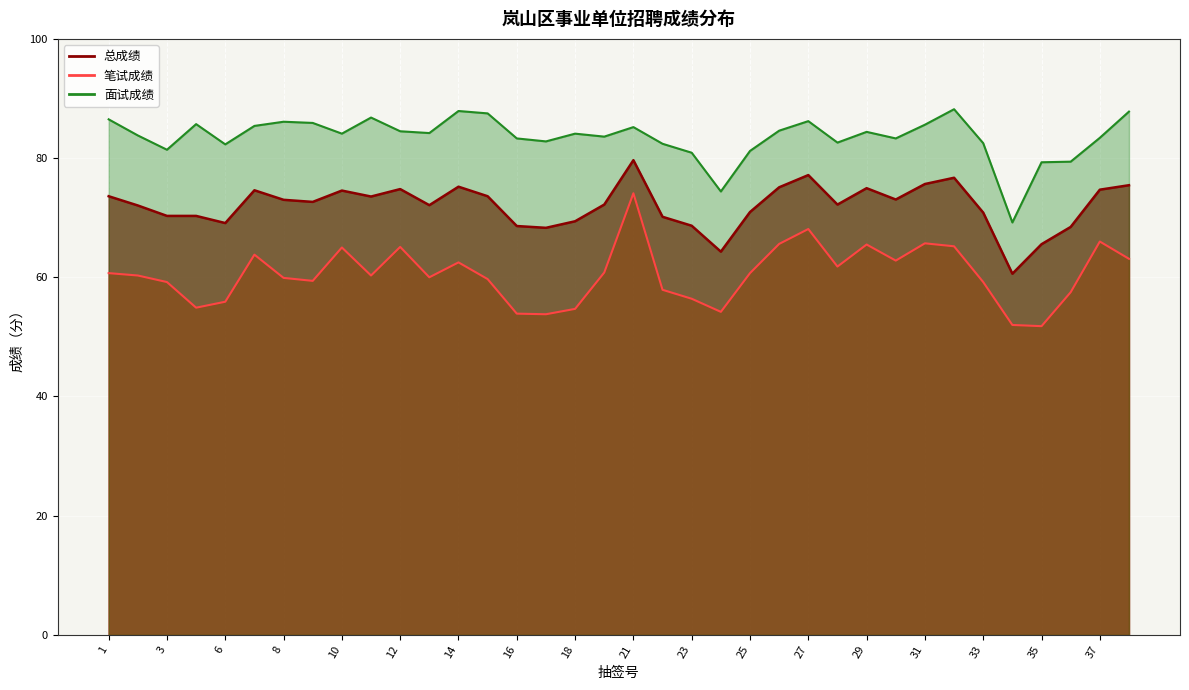

Reading left to right, extract all data points from this chart.

总成绩: 73.6	72.0	70.3	70.3	69.1	74.6	73.0	72.7	74.5	73.5	74.8	72.1	75.2	73.6	68.6	68.3	69.4	72.2	79.7	70.2	68.7	64.3	71.0	75.1	77.2	72.2	75.0	73.0	75.7	76.7	70.8	60.6	65.5	68.5	74.7	75.5
笔试成绩: 60.7	60.3	59.2	54.9	55.9	63.8	59.9	59.4	65.0	60.3	65.1	60.0	62.5	59.7	53.9	53.8	54.7	60.8	74.1	57.9	56.4	54.2	60.7	65.6	68.1	61.8	65.5	62.8	65.7	65.2	59.2	52.0	51.8	57.5	66.0	63.1
面试成绩: 86.5	83.8	81.4	85.7	82.3	85.4	86.1	85.9	84.1	86.8	84.5	84.2	87.9	87.5	83.3	82.8	84.1	83.6	85.2	82.4	80.9	74.4	81.2	84.6	86.2	82.6	84.4	83.3	85.6	88.2	82.5	69.2	79.3	79.4	83.4	87.8